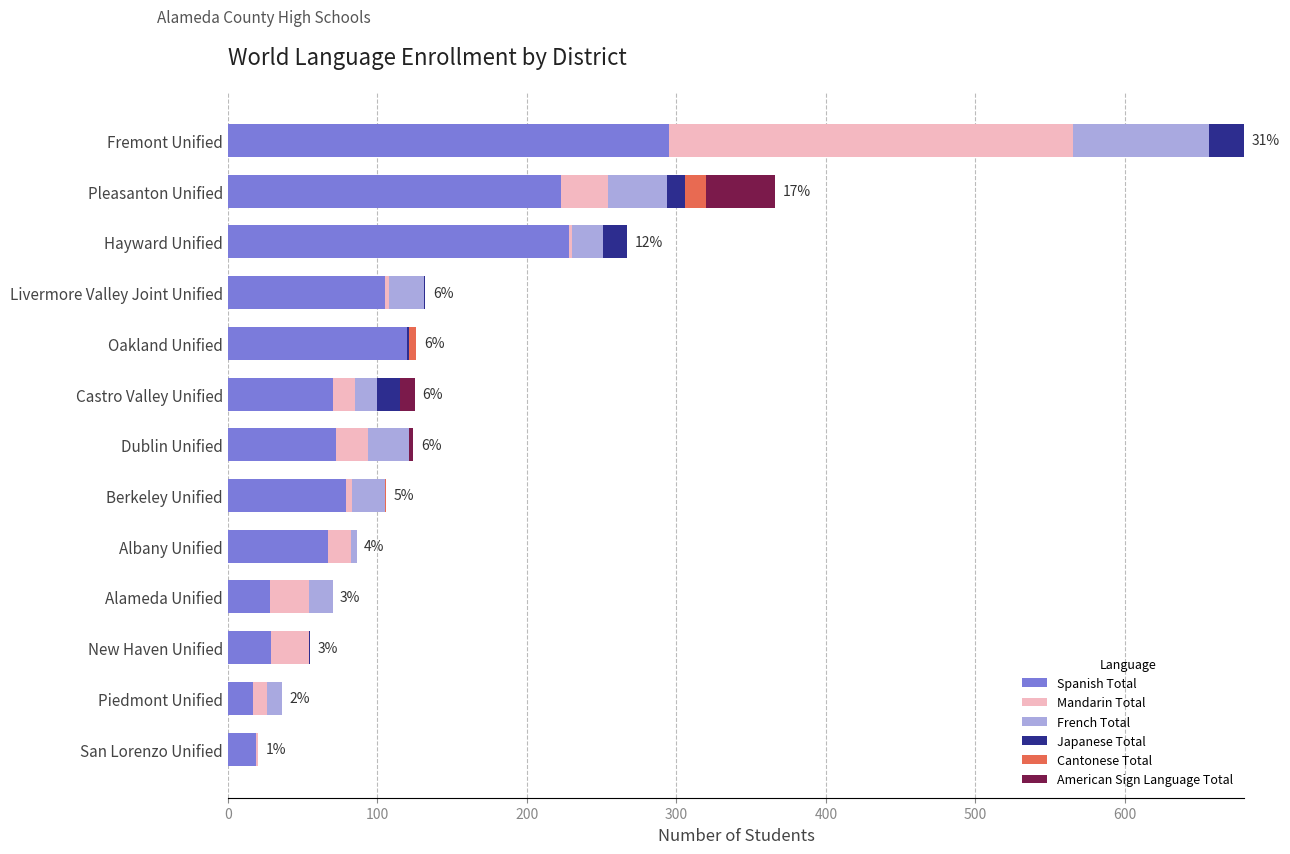

Which category has the highest value in the Spanish Total series?

Fremont Unified